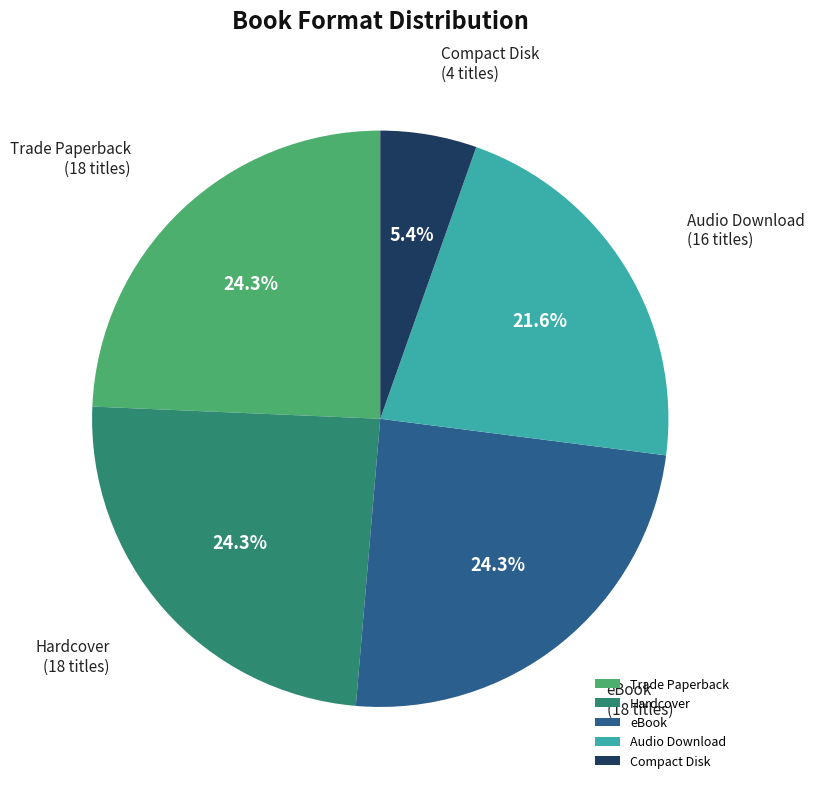

Count the number of slices in the pie.

5